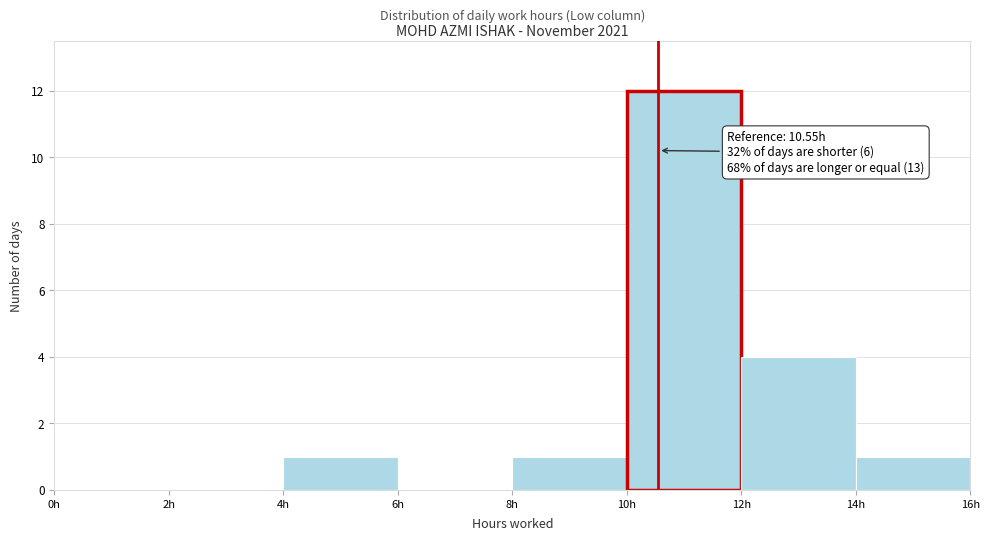

Which range on the x-axis has the tallest bar?

10 to 12